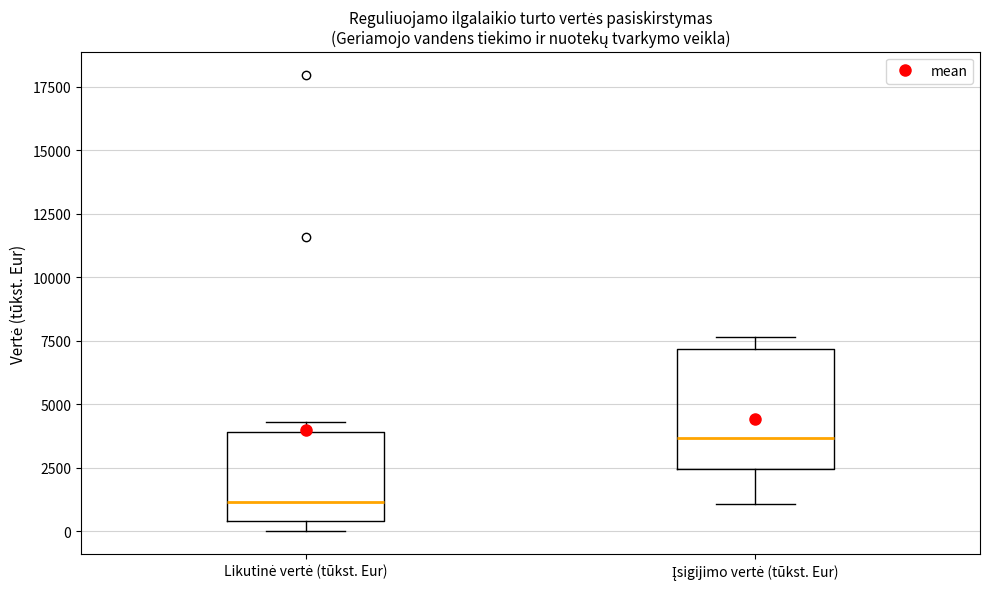

Reading left to right, read every box against the y-axis: the position of its median line, the range the box covers, and the ends of its whiskers. The values are not printed on the chart, so give them approximately, as read against the axis.

Likutinė vertė (tūkst. Eur): median 1000, box 500 to 4000, whiskers 0 to 4500
Įsigijimo vertė (tūkst. Eur): median 3500, box 2500 to 7000, whiskers 1000 to 7500